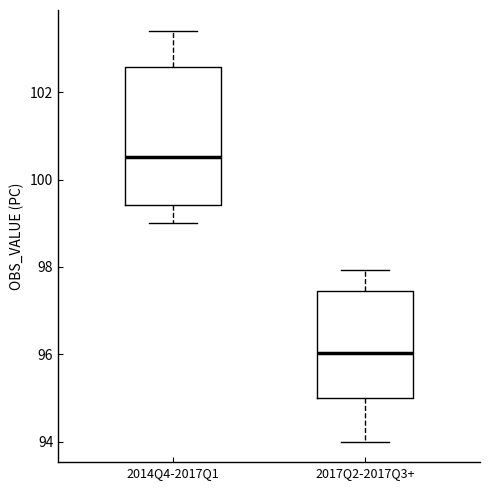

Where is the upper edge of the box for 2017Q2-2017Q3+ on the y-axis? The values are not printed on the chart, so give them approximately, as read against the axis.

97.4